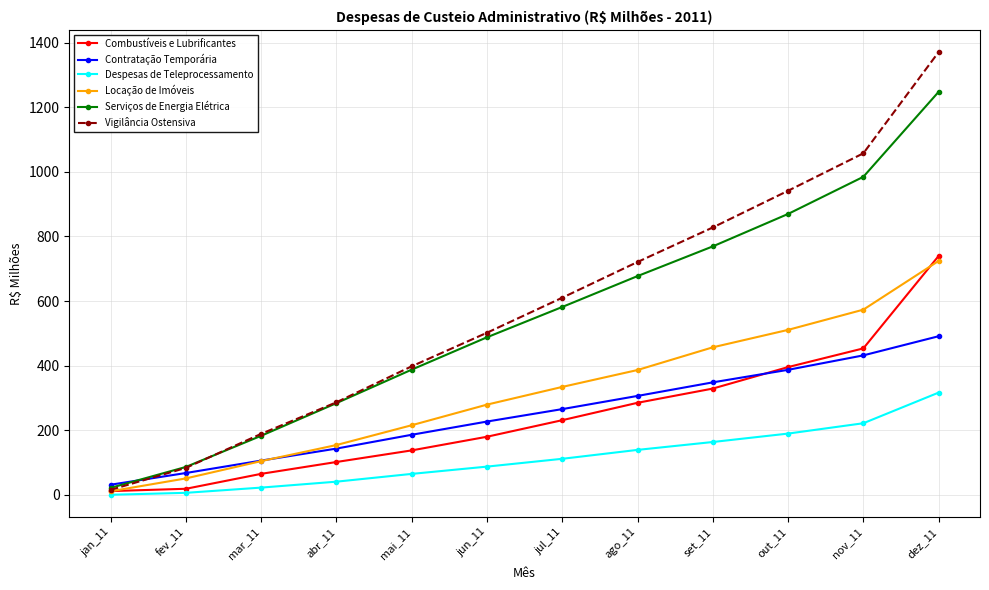

Rank the series at jun_11 from highest to lowest value.

Vigilância Ostensiva, Serviços de Energia Elétrica, Locação de Imóveis, Contratação Temporária, Combustíveis e Lubrificantes, Despesas de Teleprocessamento